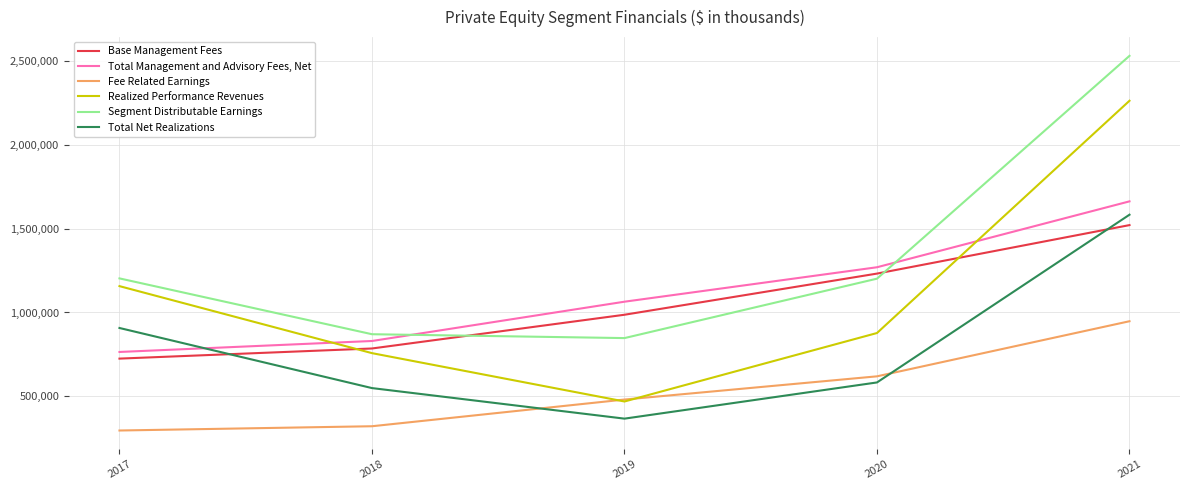

True or false: Total Management and Advisory Fees, Net has a value of 1064329 at 2019.

True